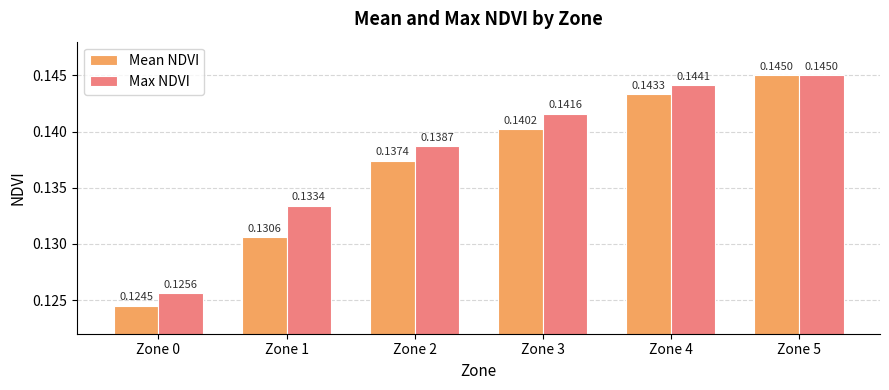

Which series has the largest range (max minus min)?

Mean NDVI